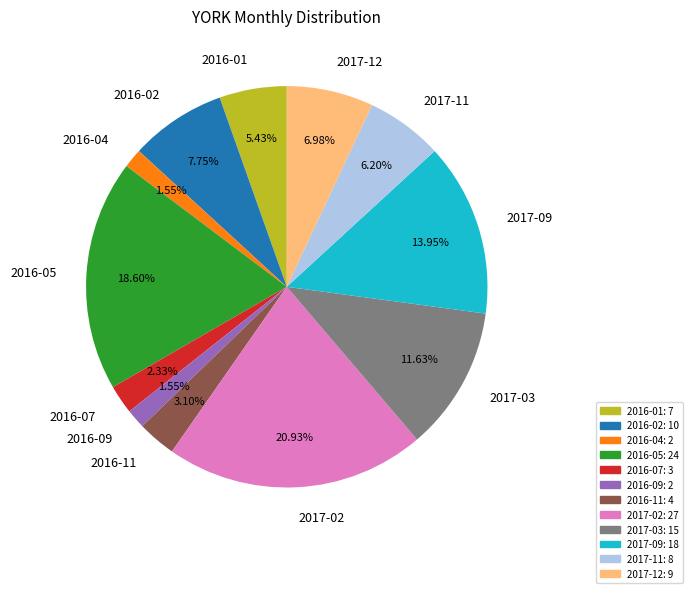

Combined, do 2017-11 and 2016-05 account for over 50%?

No